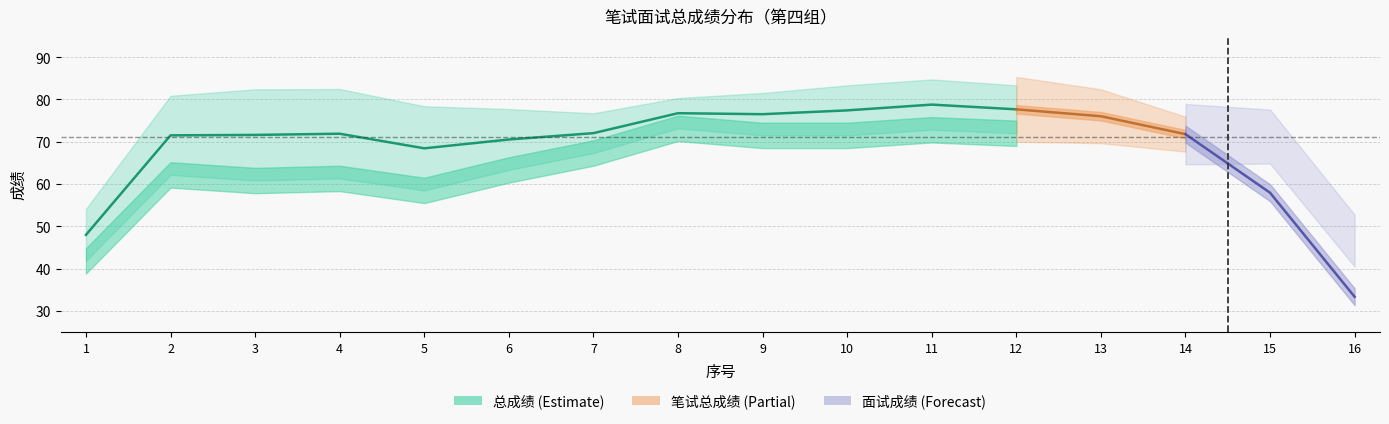

Is the value of 总成绩 at 15 greater than the value of 笔试总成绩 at 9?

No